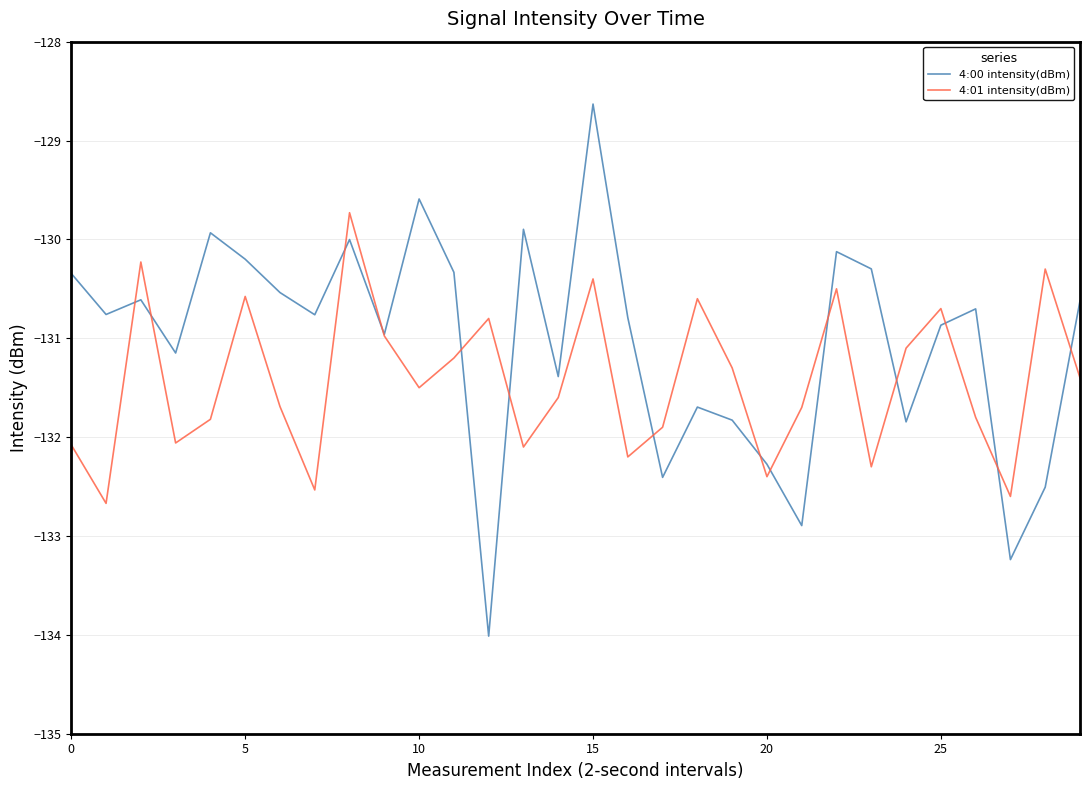

What are all the series names shown in the legend?

4:00 intensity(dBm), 4:01 intensity(dBm)